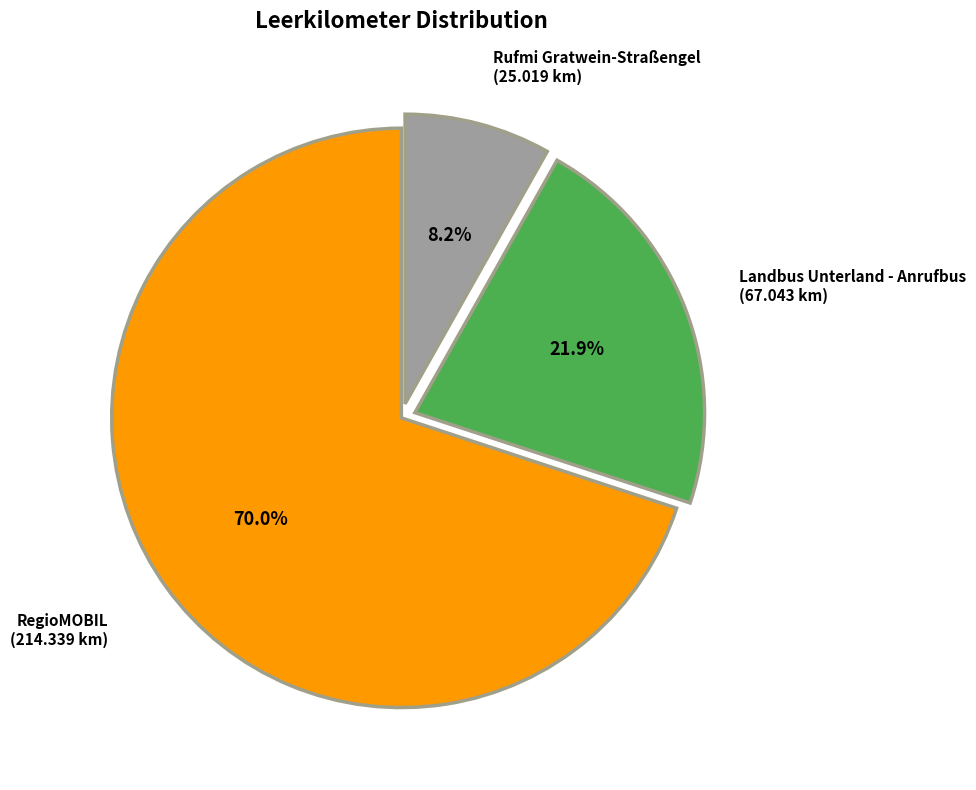

Between Rufmi Gratwein-Straßengel and Landbus Unterland - Anrufbus, which is larger?

Landbus Unterland - Anrufbus